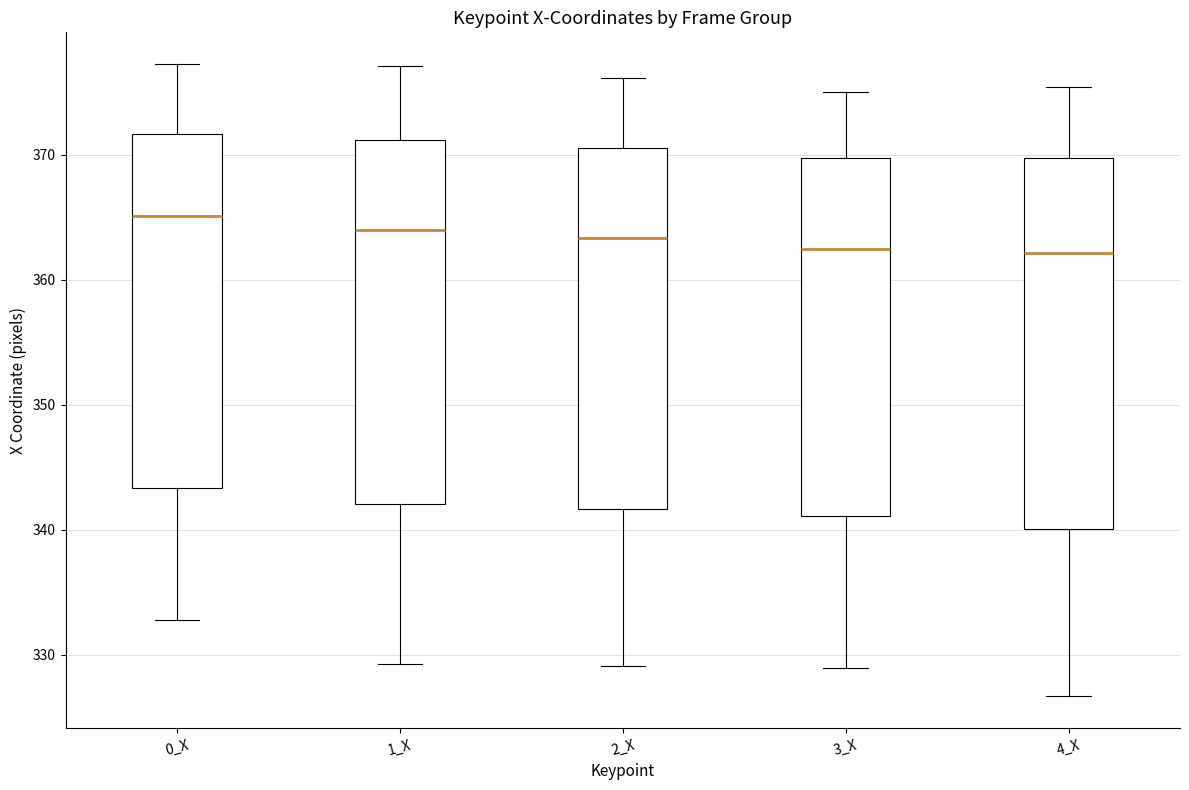

Reading left to right, read every box against the y-axis: the position of its median line, the range the box covers, and the ends of its whiskers. The values are not printed on the chart, so give them approximately, as read against the axis.

0_X: median 365, box 343 to 372, whiskers 333 to 377
1_X: median 364, box 342 to 371, whiskers 329 to 377
2_X: median 363, box 342 to 371, whiskers 329 to 376
3_X: median 363, box 341 to 370, whiskers 329 to 375
4_X: median 362, box 340 to 370, whiskers 327 to 375